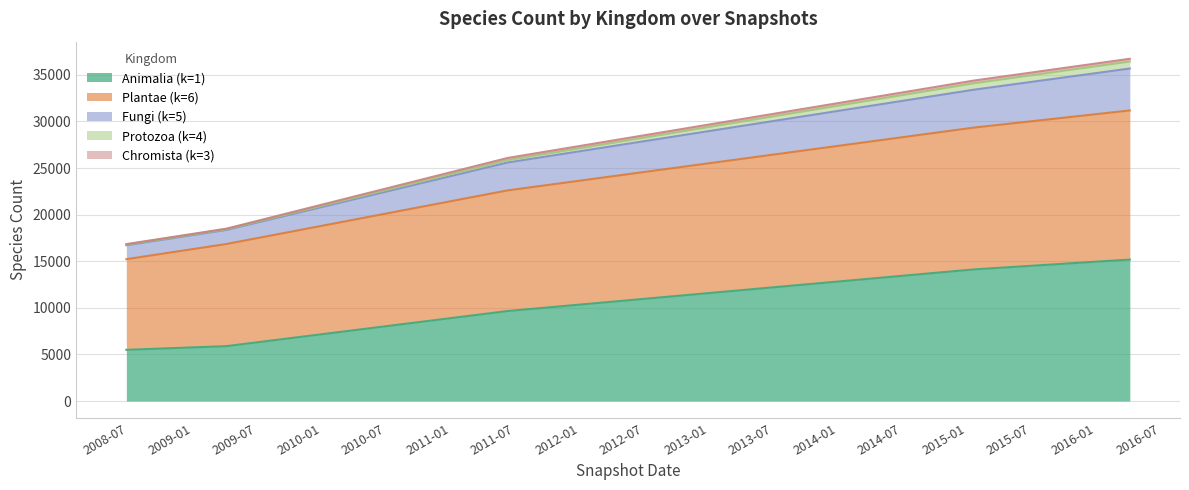

Does the chart display data point markers on the line(s)?

No